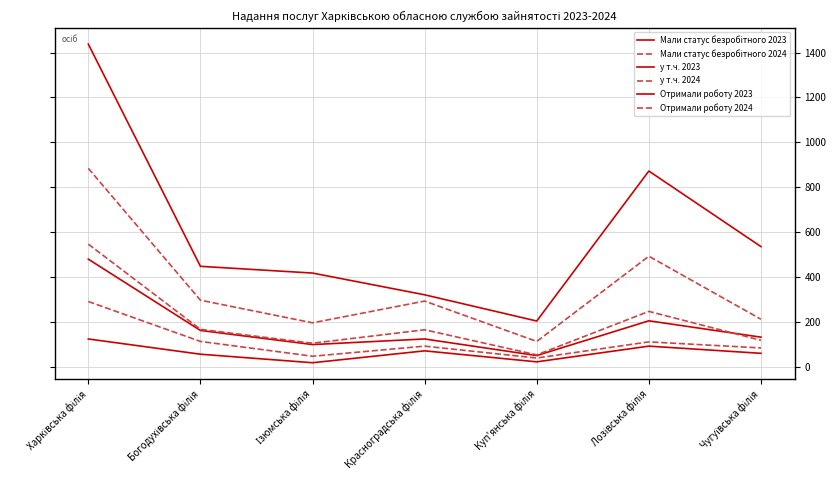

True or false: у т.ч. 2024 and Мали статус безробітного 2023 intersect in this chart.

False